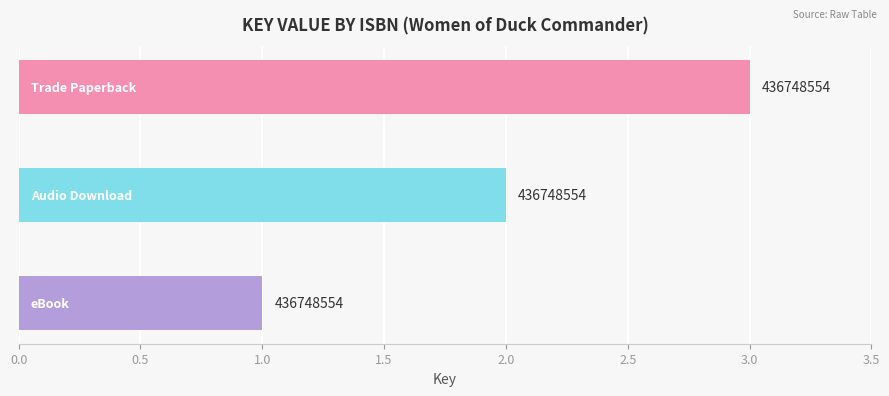

How many bars are there in total?

3